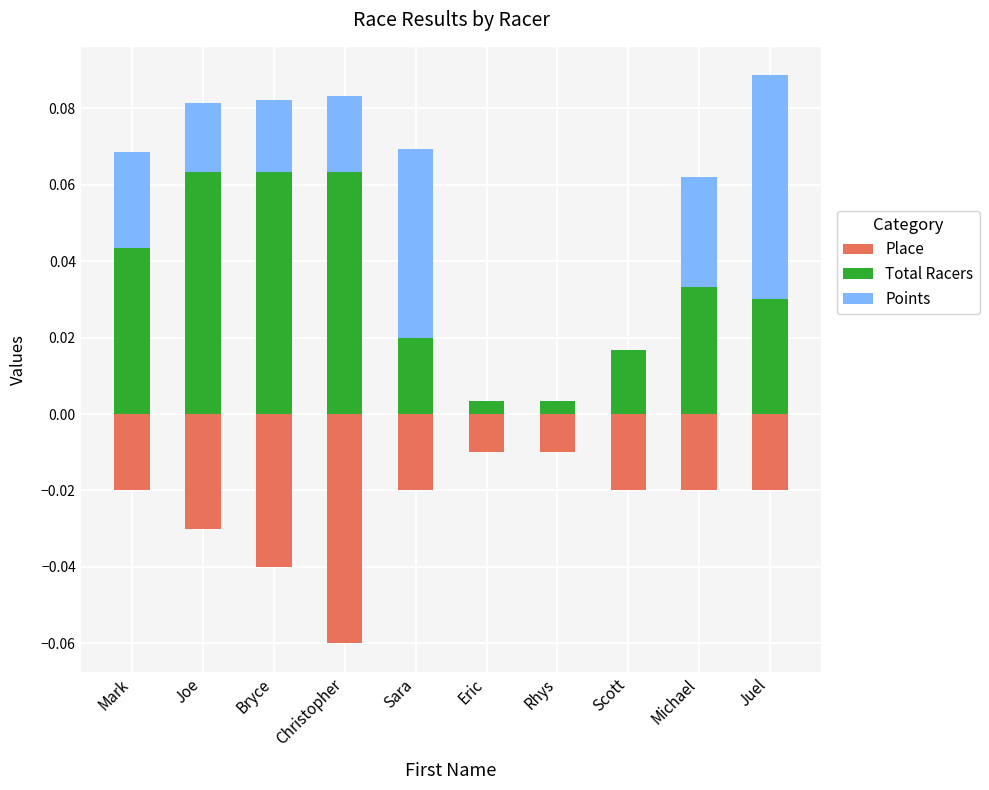

What is the sum of all Total Racers values?

0.3